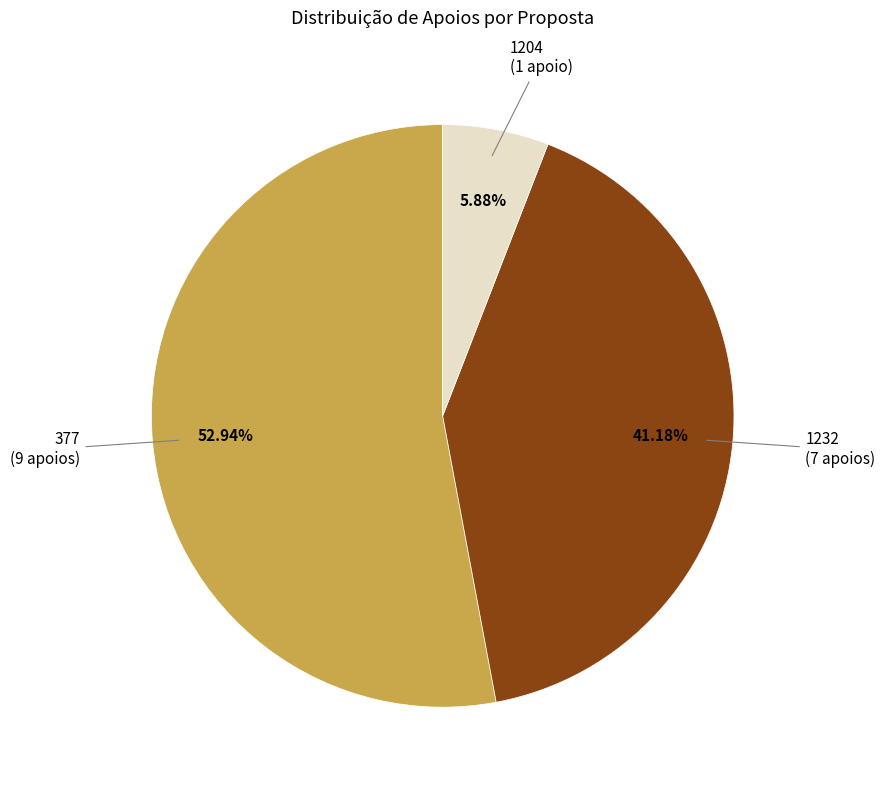

What is the largest slice in the pie chart?

377